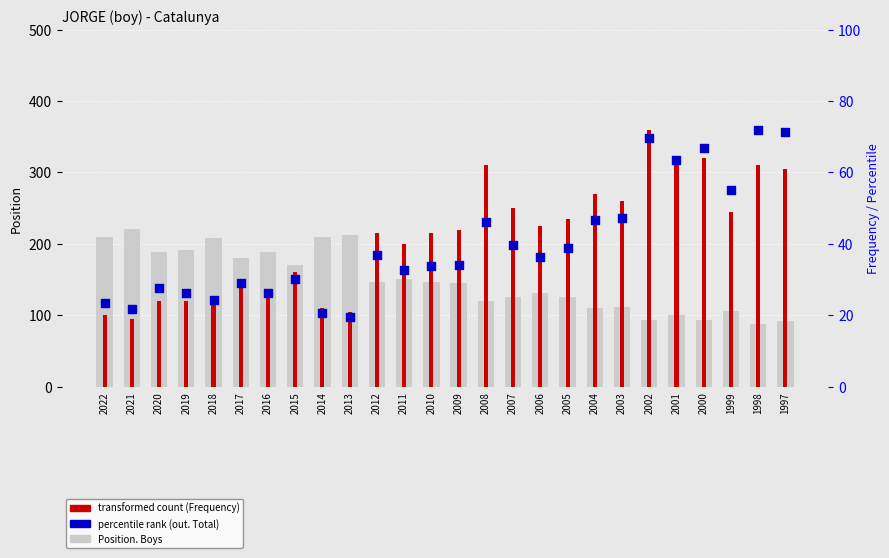

Which series contains the highest Y value?

Position. Boys